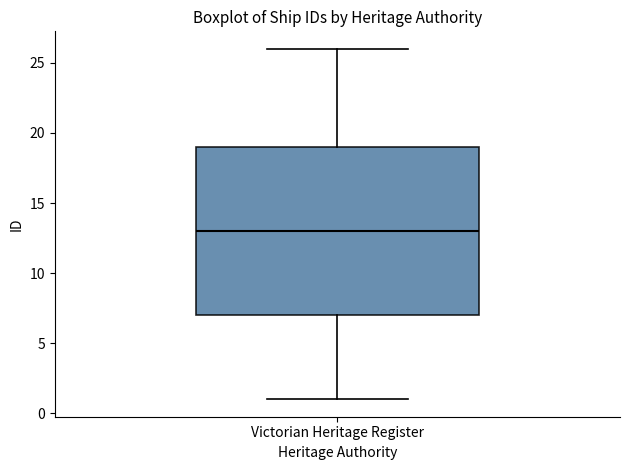

Transcribe this box plot: give where the median line is, the range the box spans, and where the two whiskers end, as read against the y-axis. The values are not printed on the chart, so give them approximately, as read against the axis.

median 13, box 7 to 19, whiskers 1 to 26